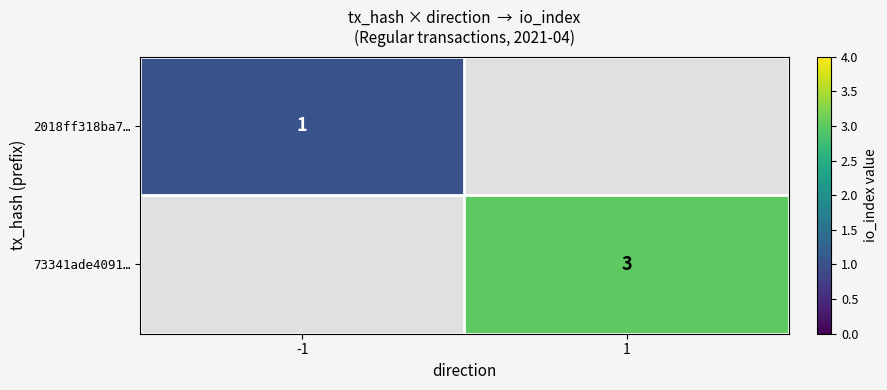

The 2018ff318ba7… series shows 0 at -1. True or false?

False